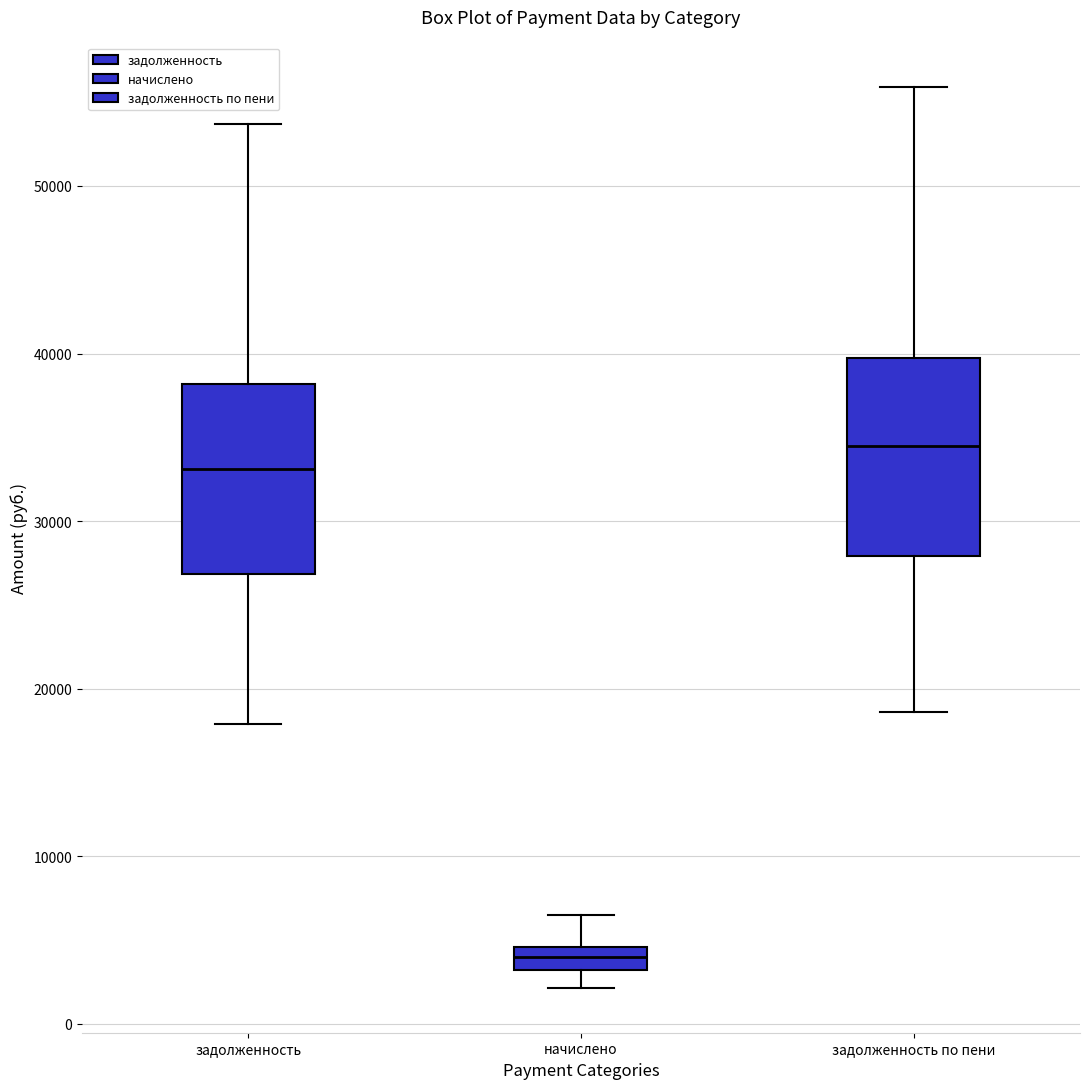

Where does the upper whisker of the box for начислено end on the y-axis? The values are not printed on the chart, so give them approximately, as read against the axis.

6000